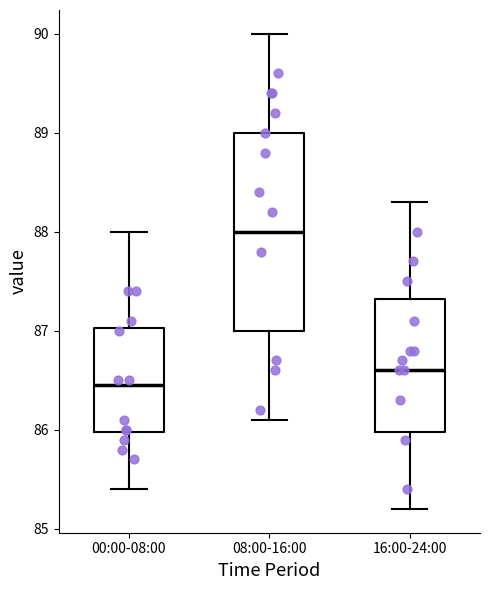

Which box's median line is the highest?

08:00-16:00